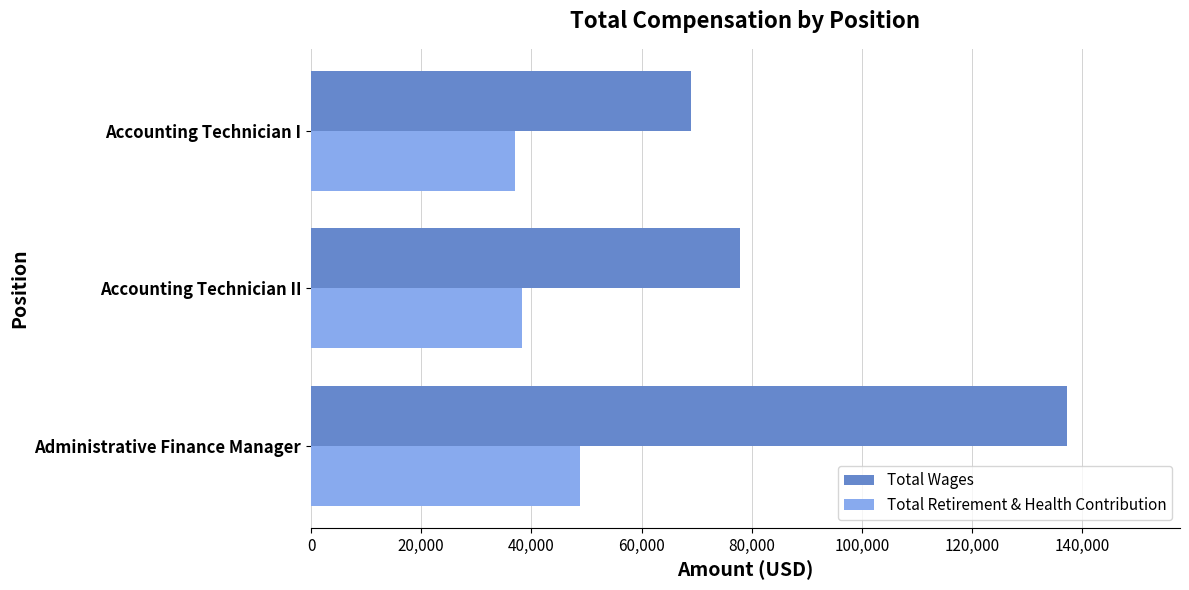

True or false: Total Wages has a value of 131601 at Accounting Technician II.

False